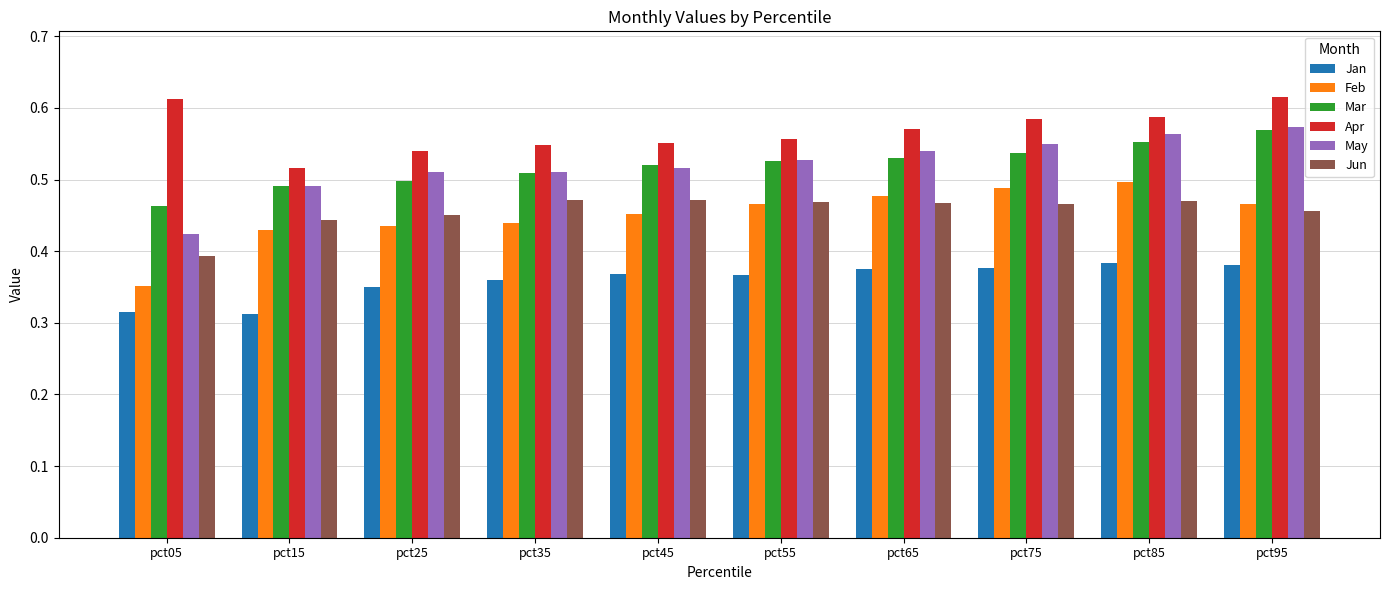

How many bars are there in each group?

6